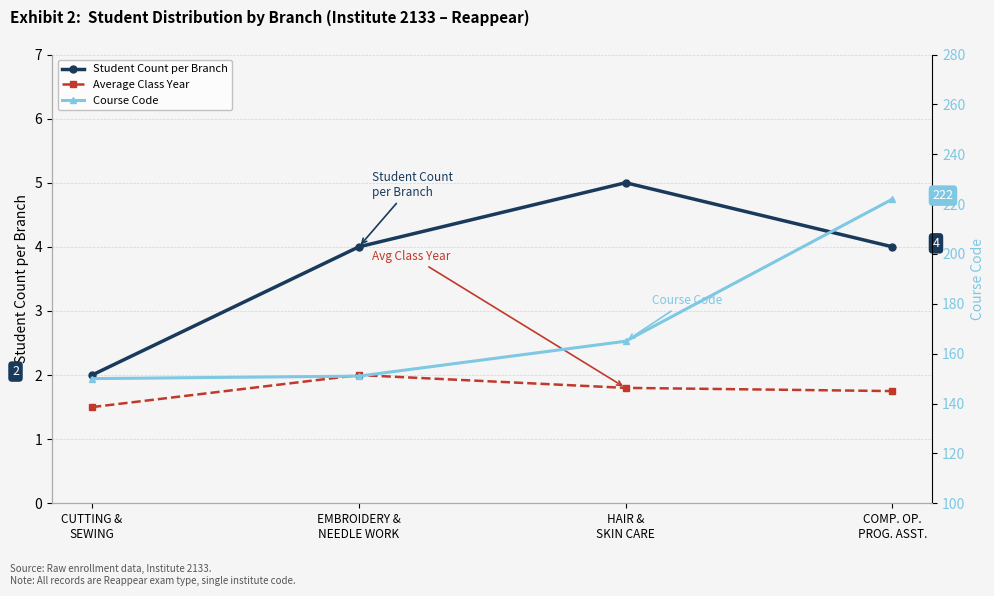

True or false: Student Count per Branch and Average Class Year cross at least once.

False